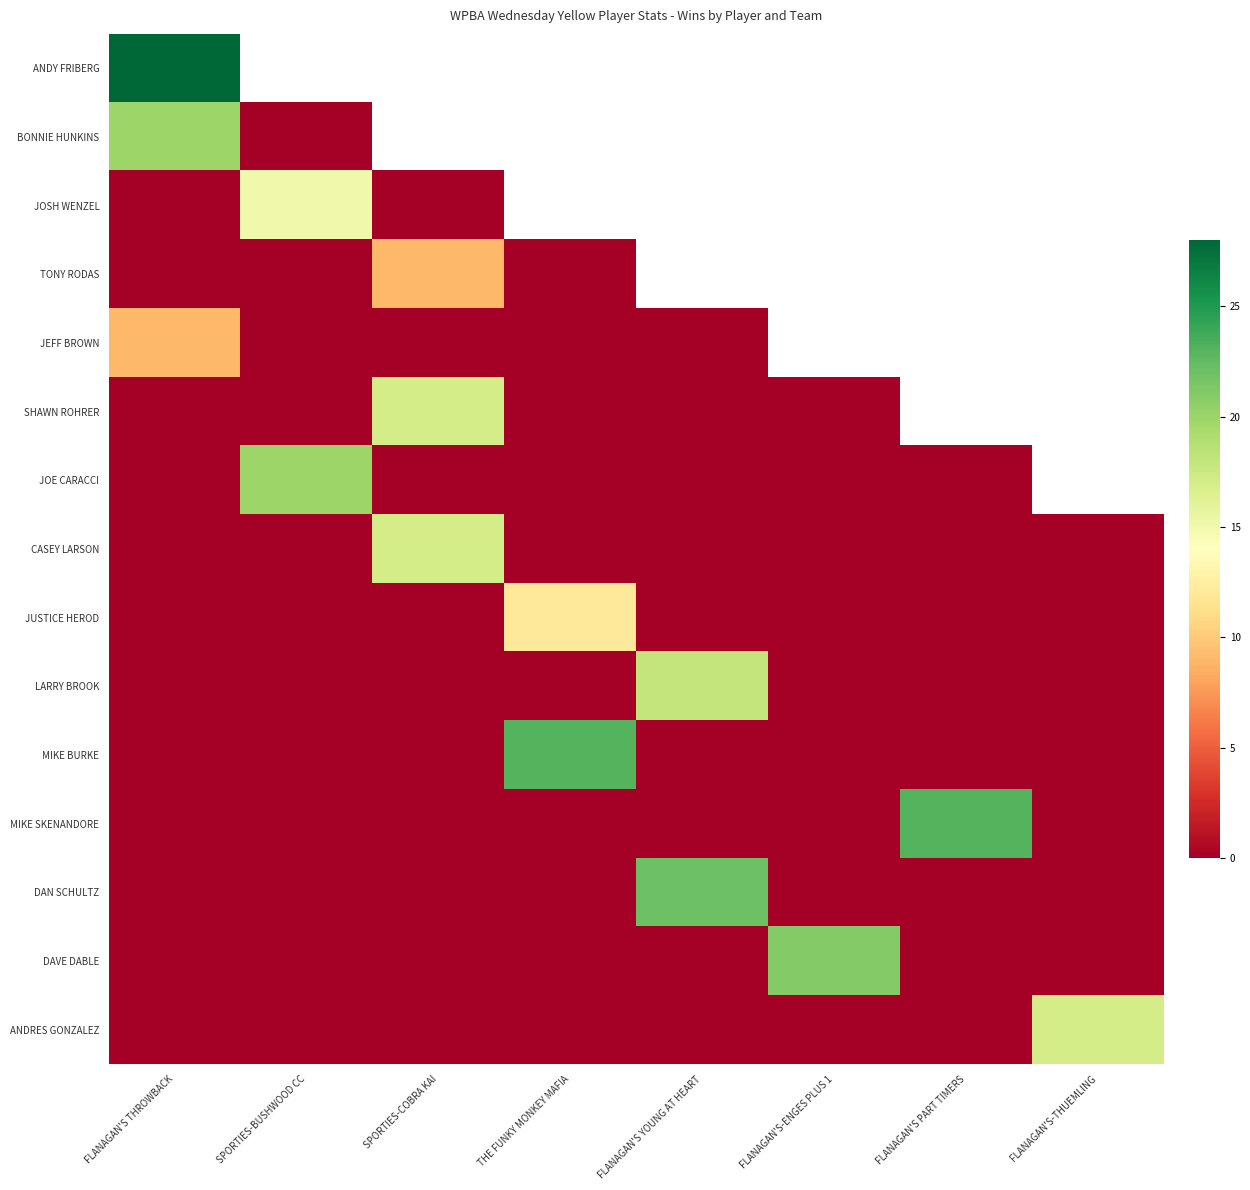

Between SPORTIES-COBRA KAI and THE FUNKY MONKEY MAFIA, which series saw the biggest shift?

MIKE BURKE